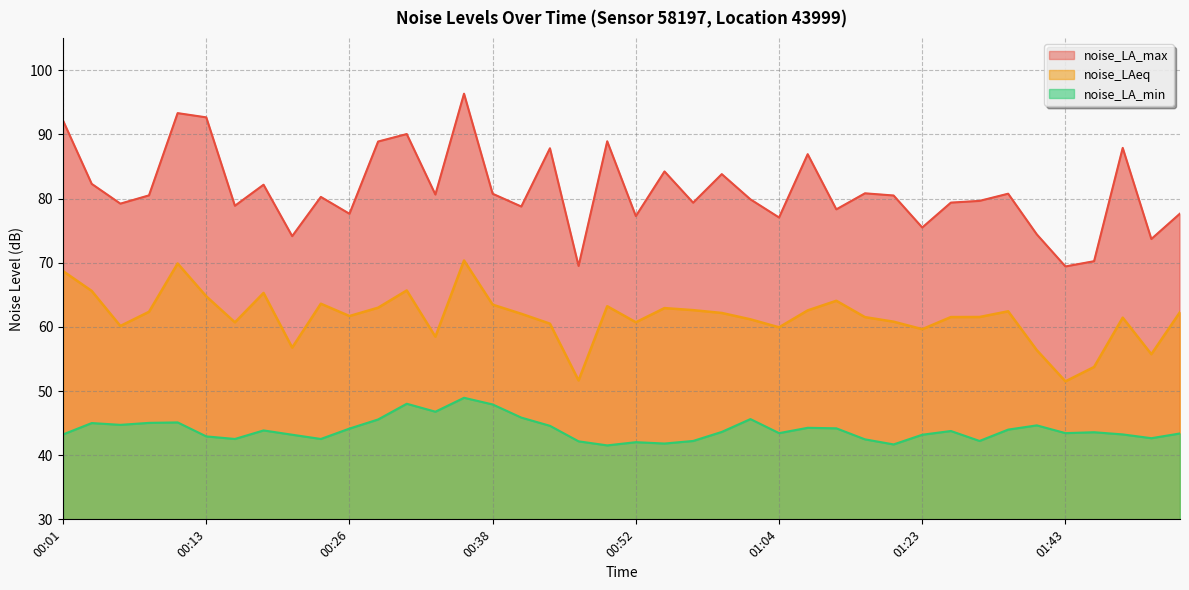

What is the sum of all noise_LAeq values?

2462.6